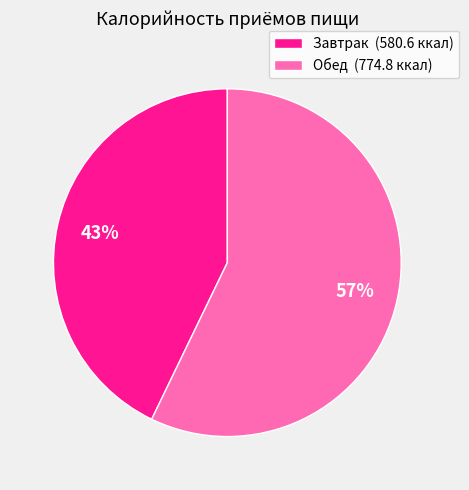

What is the ratio of the value at Обед to the value at Завтрак?

1.3